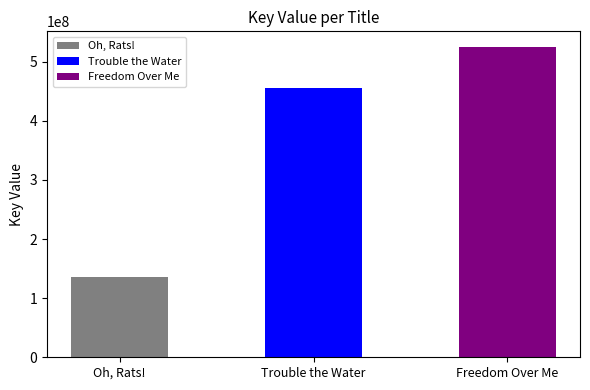

At which label is the value closest to 330611431?

Trouble the Water